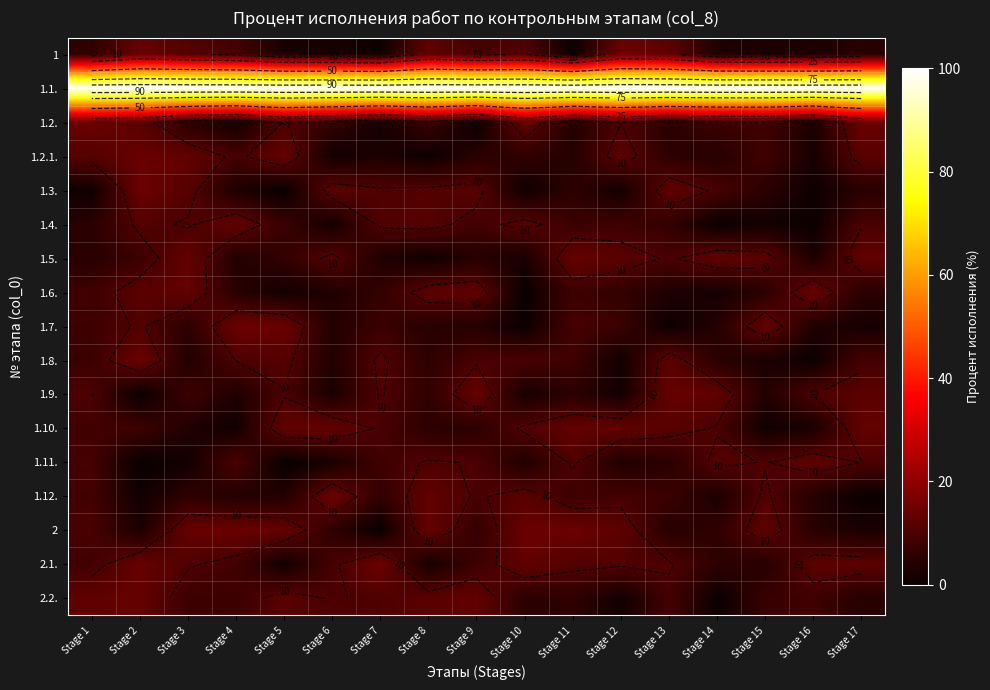

The value of 1.2. at Stage 13 is 8.0. True or false?

False